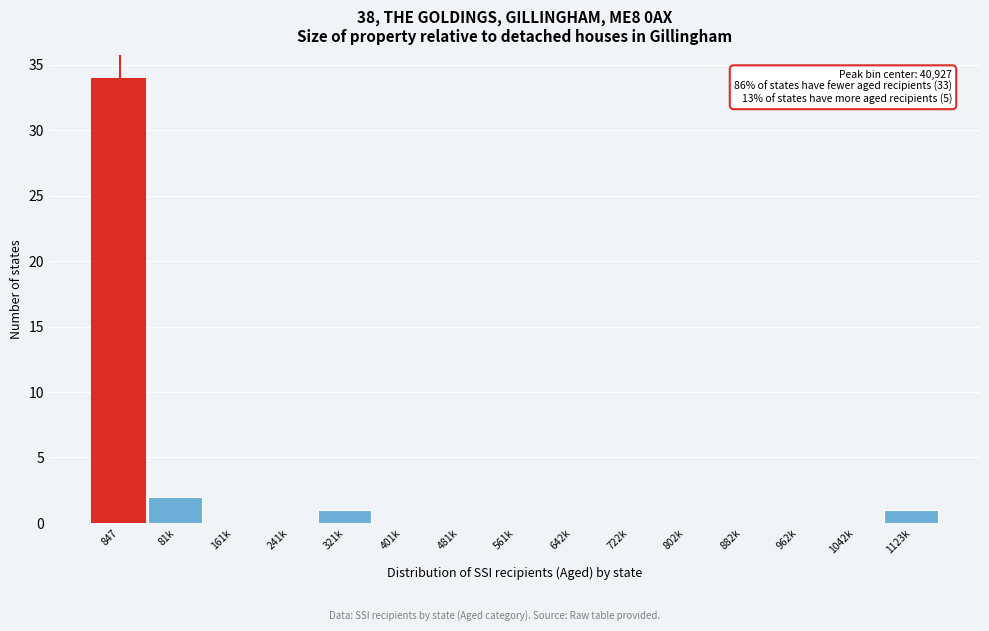

Reading left to right, extract all data points from this chart.

847=34	81k=2	161k=0	241k=0	321k=1	401k=0	481k=0	561k=0	642k=0	722k=0	802k=0	882k=0	962k=0	1042k=0	1123k=1